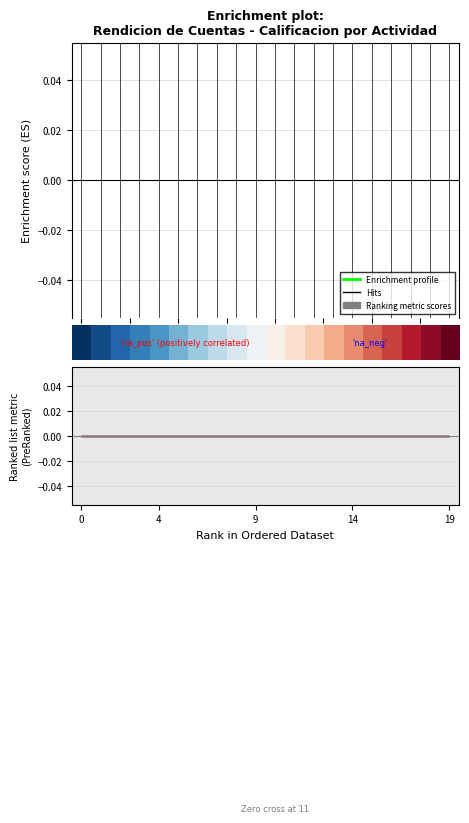

What is the label of the 4th point from the right?

16